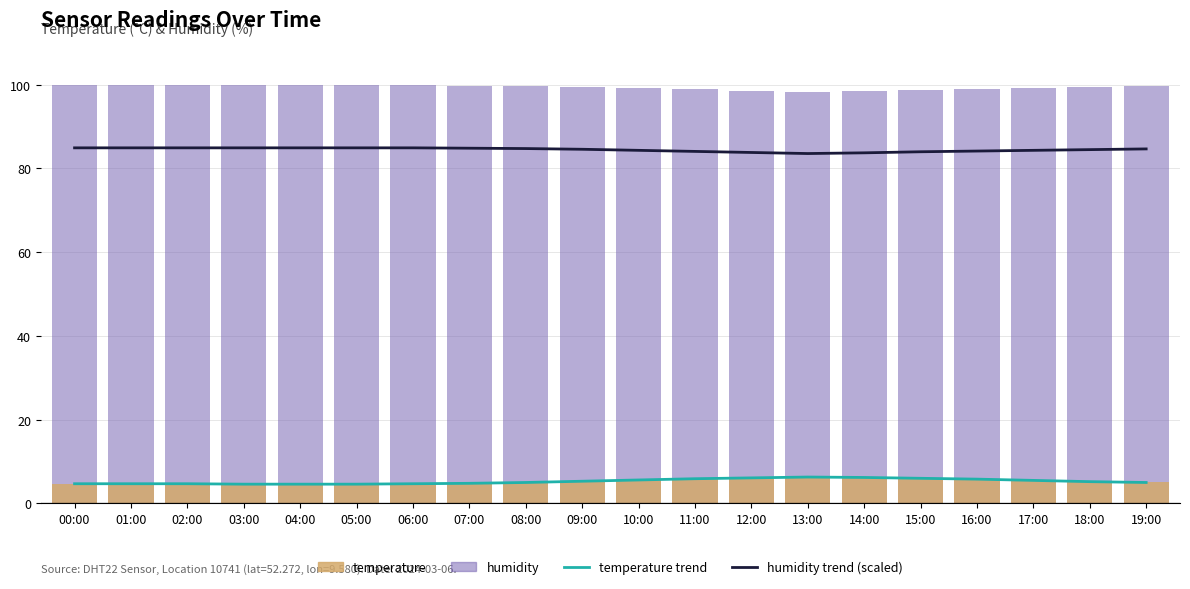

Reading right to left, list all the values displayed in this chart.

temperature trend: 5.0	5.2	5.5	5.8	6.0	6.2	6.3	6.1	5.9	5.6	5.3	5.0	4.8	4.7	4.6	4.6	4.6	4.7	4.7	4.7
humidity trend (scaled): 84.7	84.5	84.3	84.2	84.0	83.7	83.6	83.8	84.1	84.3	84.6	84.7	84.8	84.9	84.9	84.9	84.9	84.9	84.9	84.9
humidity: 99.6	99.4	99.2	99.0	98.8	98.5	98.3	98.6	98.9	99.2	99.5	99.7	99.8	99.9	99.9	99.9	99.9	99.9	99.9	99.9
temperature: 5.0	5.2	5.5	5.8	6.0	6.2	6.3	6.1	5.9	5.6	5.3	5.0	4.8	4.7	4.6	4.6	4.6	4.7	4.7	4.7